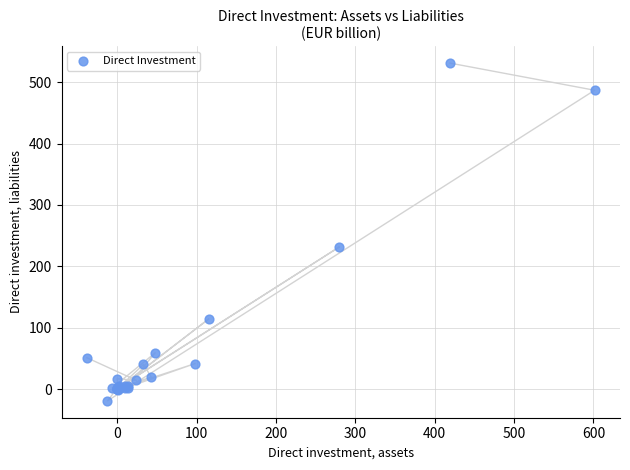

What Y value in the scatter plot is closest to 255?

231.6